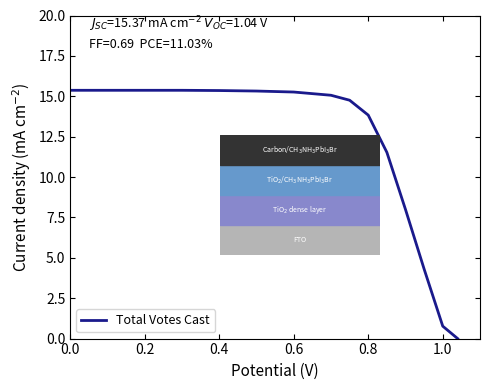

How many lines are shown in the chart?

1